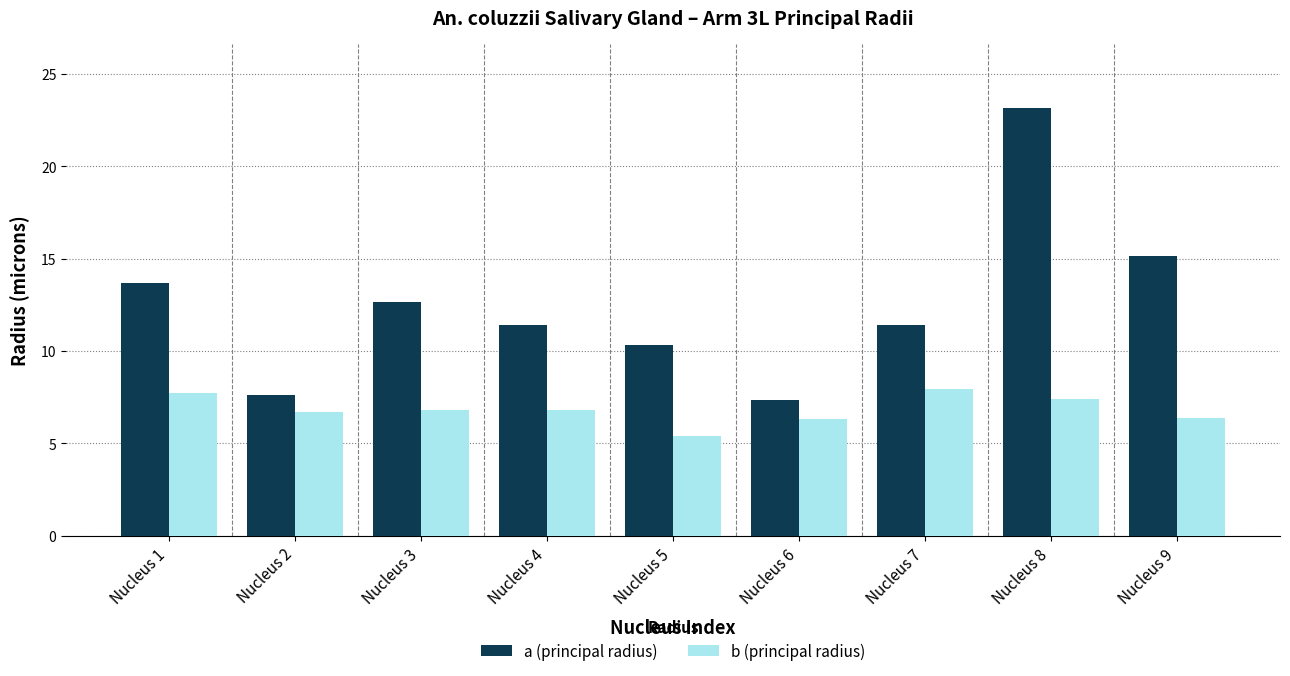

At Nucleus 6, list the series in order from smallest to largest.

b (principal radius), a (principal radius)